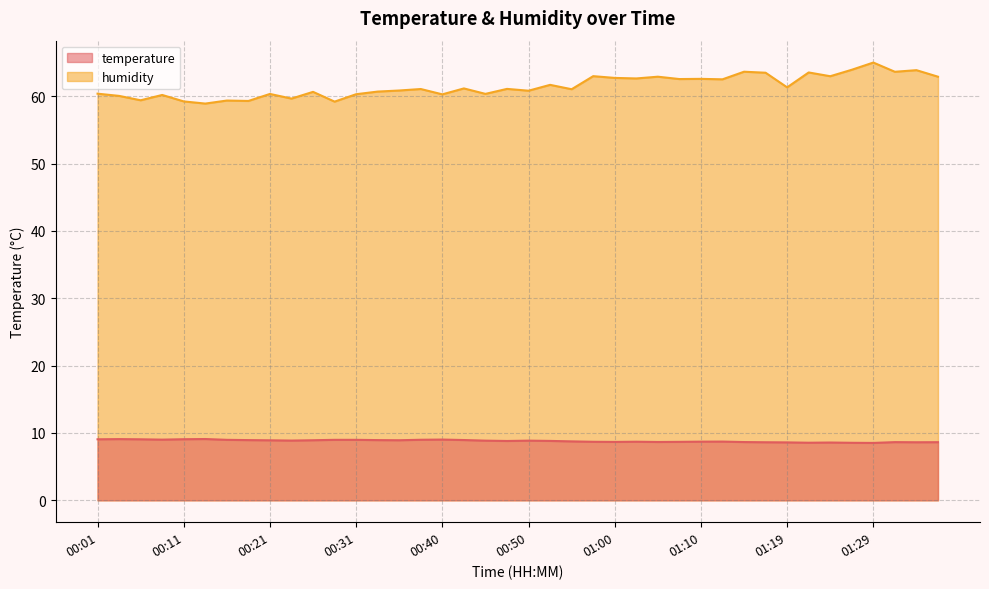

True or false: temperature and humidity intersect in this chart.

False